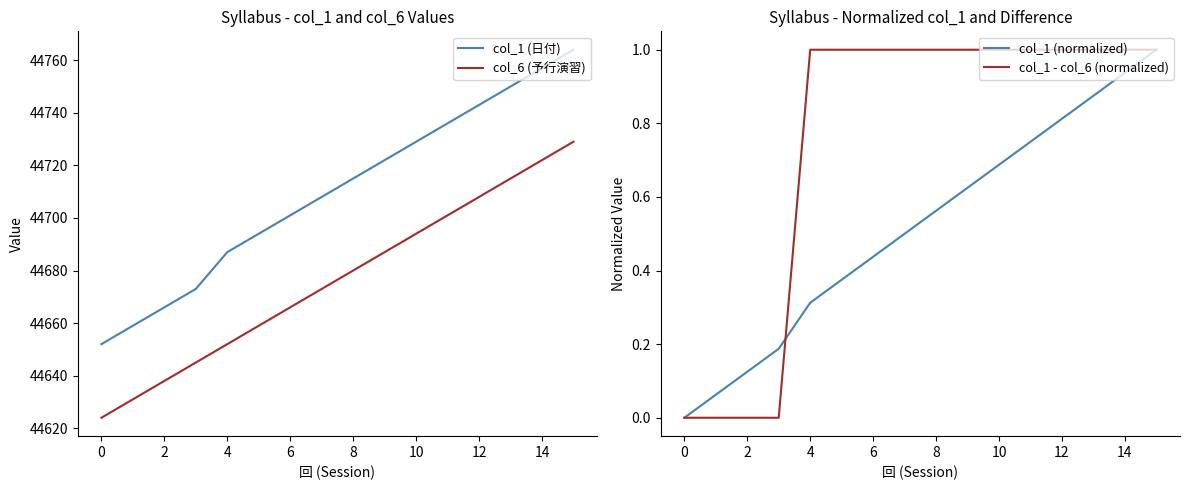

How many values in the col_6 (予行演習) series exceed 44680?

7